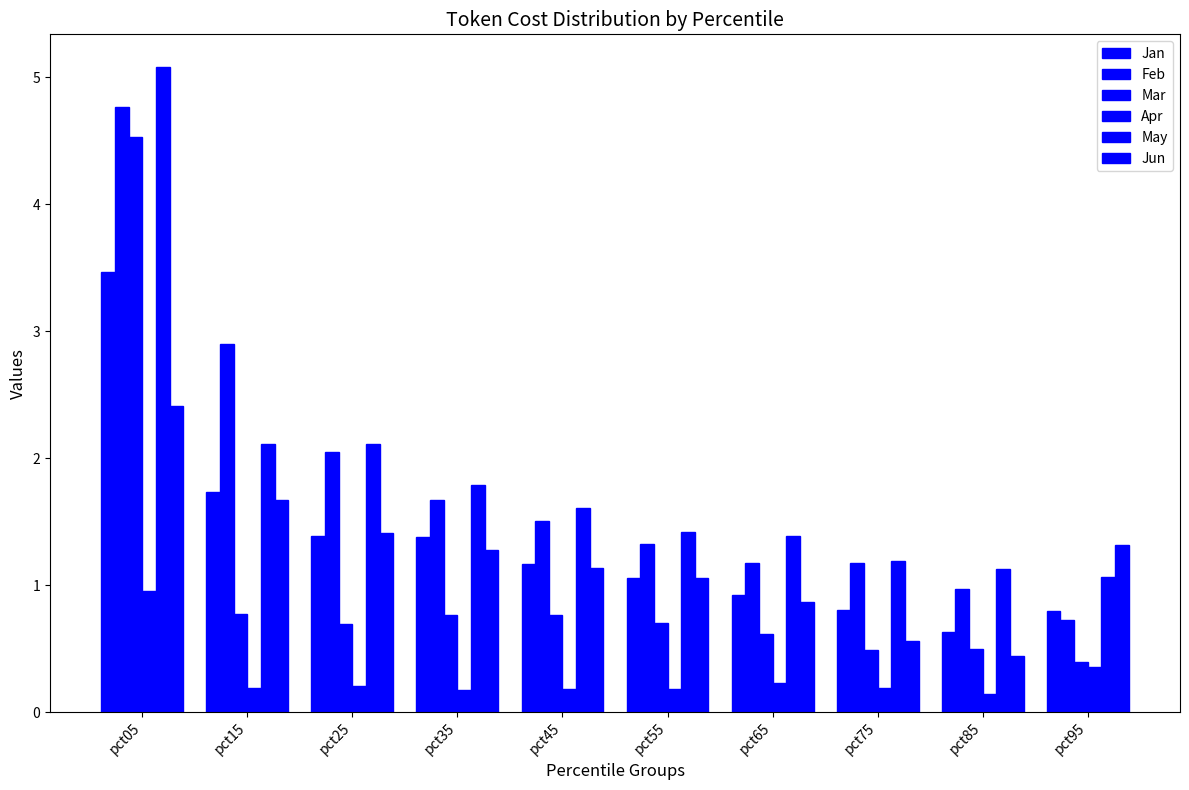

Which label corresponds to the smallest value in the chart?

pct85